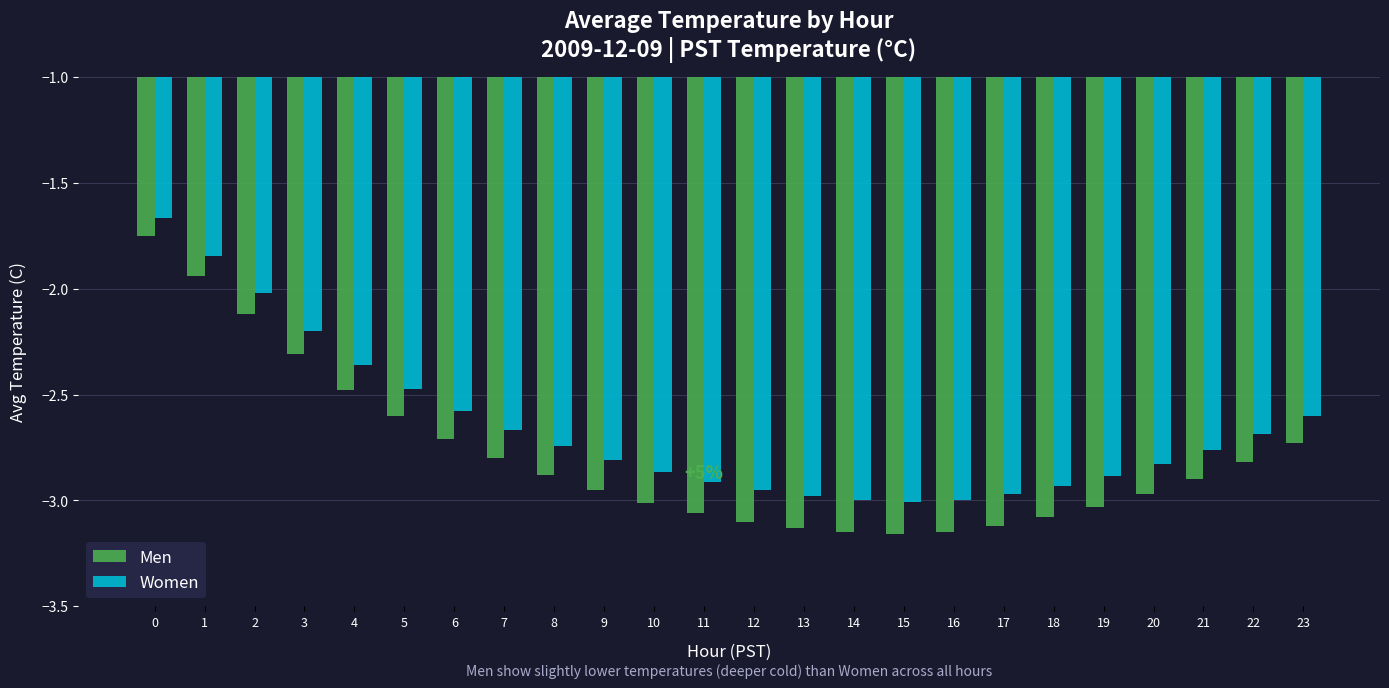

What are all the series names shown in the legend?

Men, Women